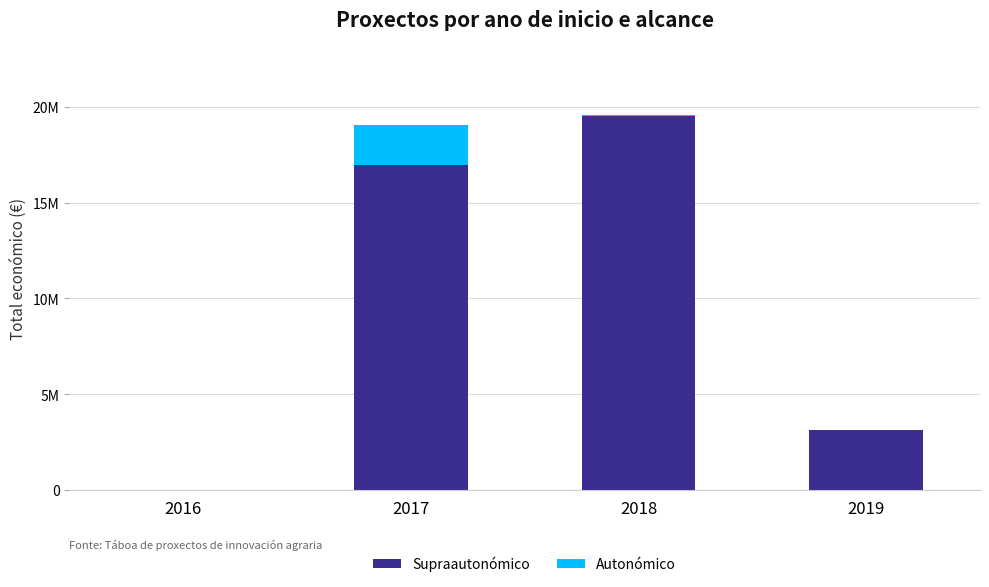

What are all the series names shown in the legend?

Supraautonómico, Autonómico